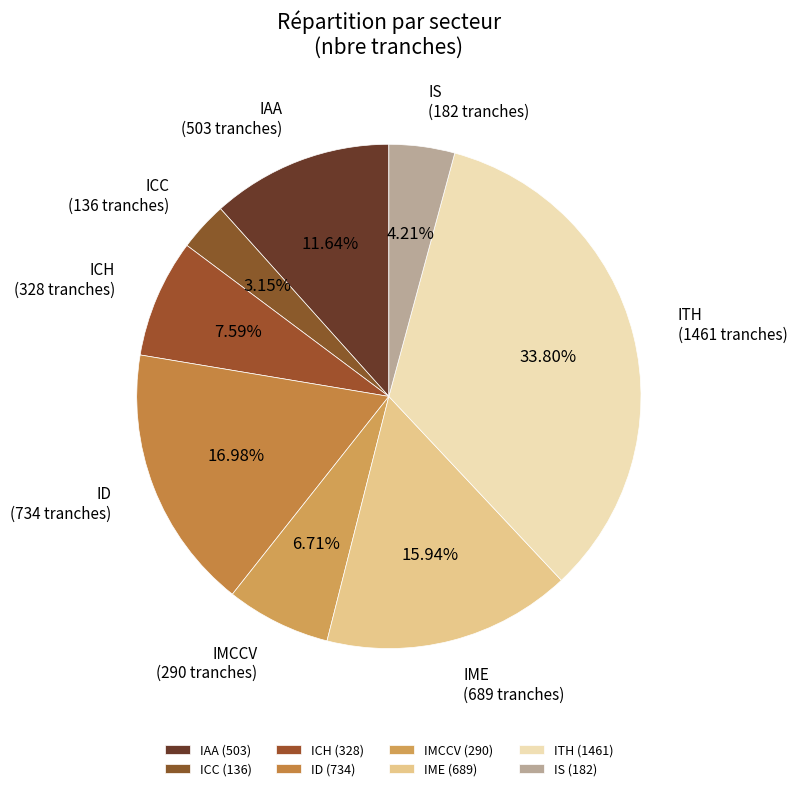

Count the number of slices in the pie.

8